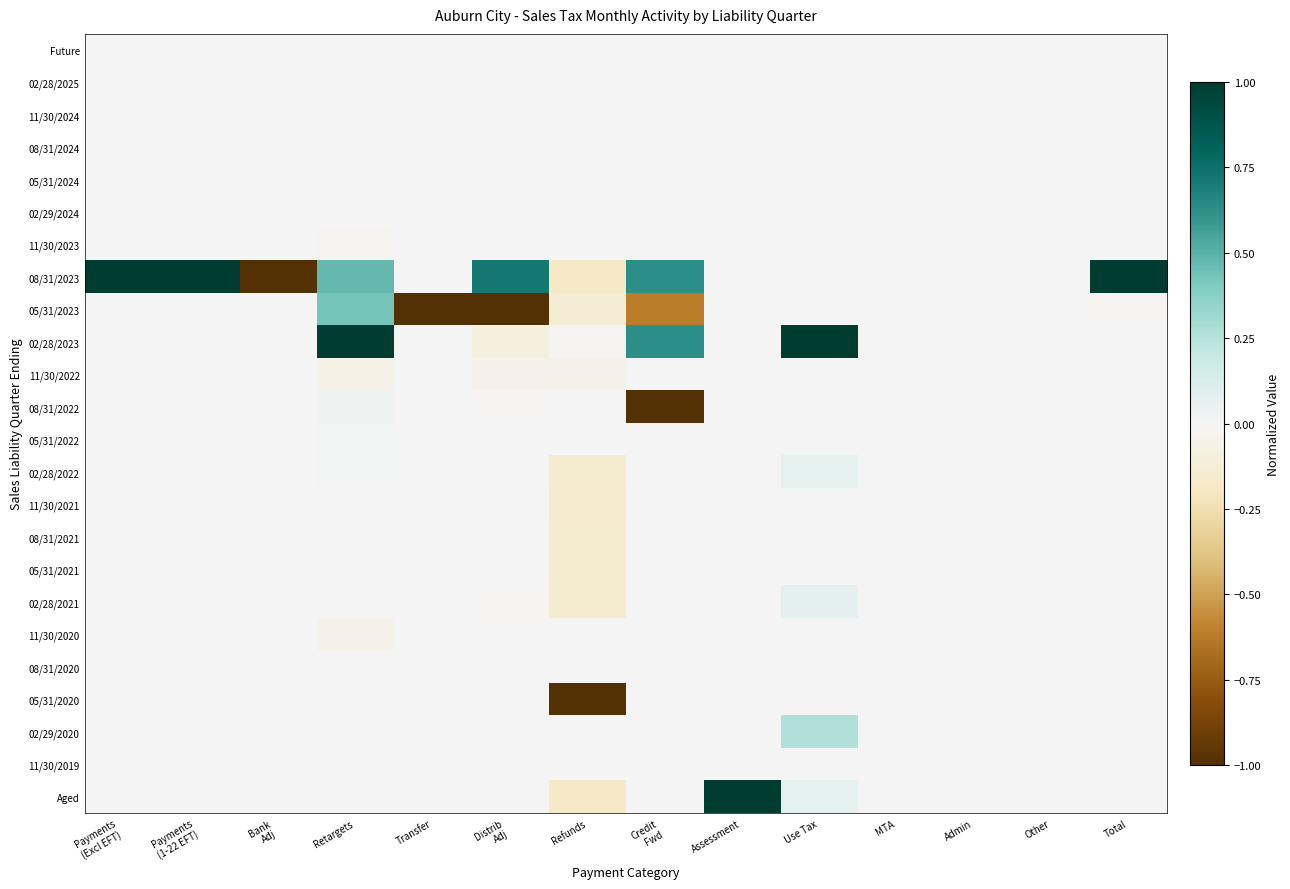

At which category is the sum across all series the highest?

Retargets